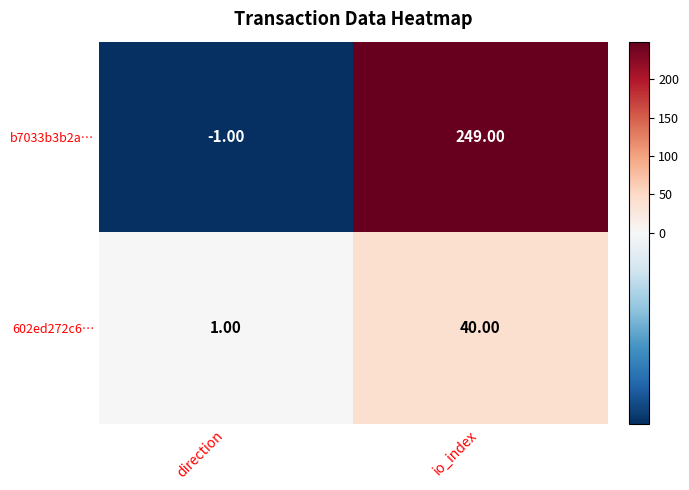

What is the difference between the maximum and minimum values in the b7033b3b2a… series?

250